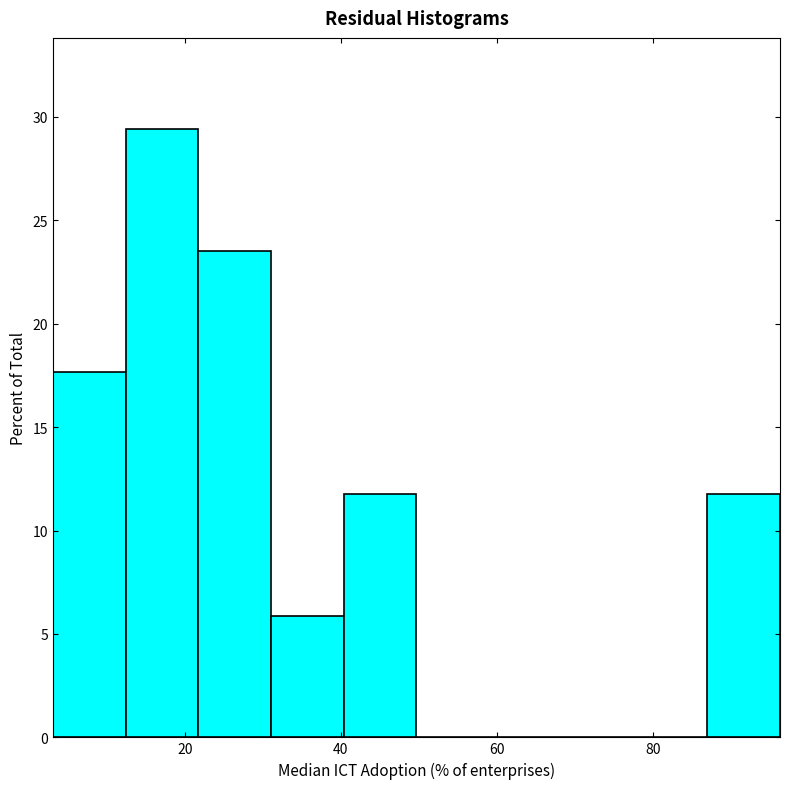

Reading left to right, transcribe this chart: for each bar, give the range it covers on the x-axis and its height. Neither the bar edges nor the heights are printed on the chart, so give them approximately, as read against the axes.

4 to 12: 17.5
12 to 22: 29.5
22 to 32: 23.5
32 to 40: 6.0
40 to 50: 12.0
50 to 60: 0
60 to 68: 0
68 to 78: 0
78 to 86: 0
86 to 96: 12.0